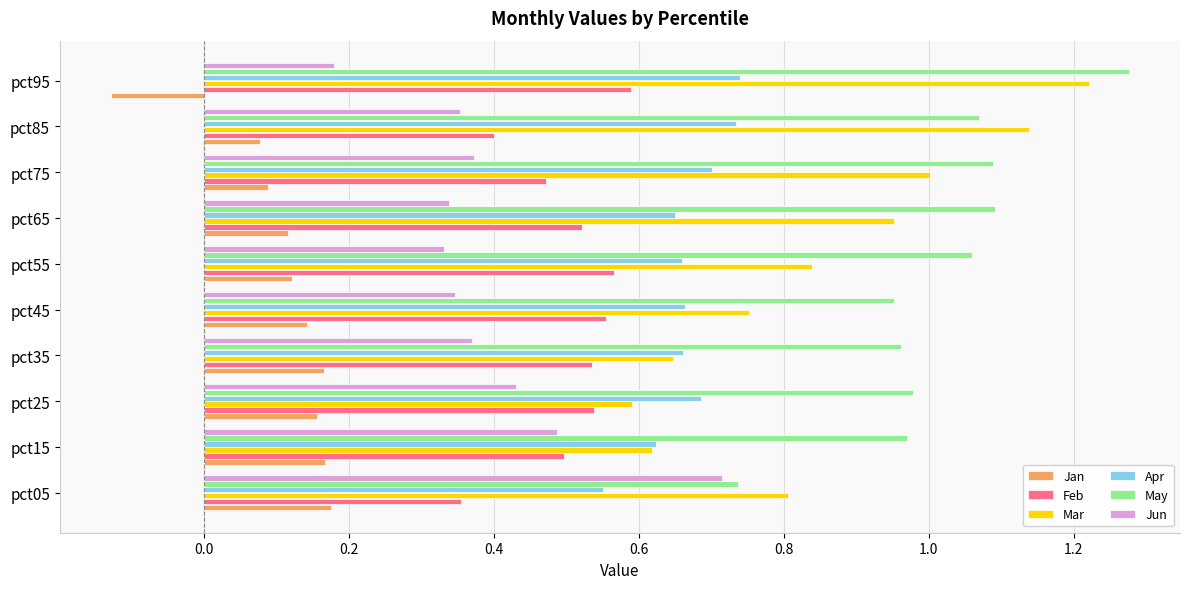

Rank the series at pct65 from lowest to highest value.

Jan, Jun, Feb, Apr, Mar, May